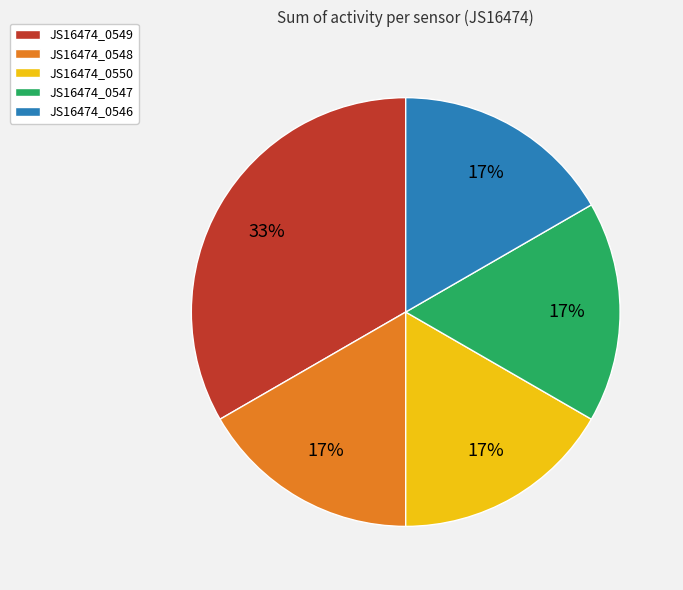

Count the number of slices in the pie.

5